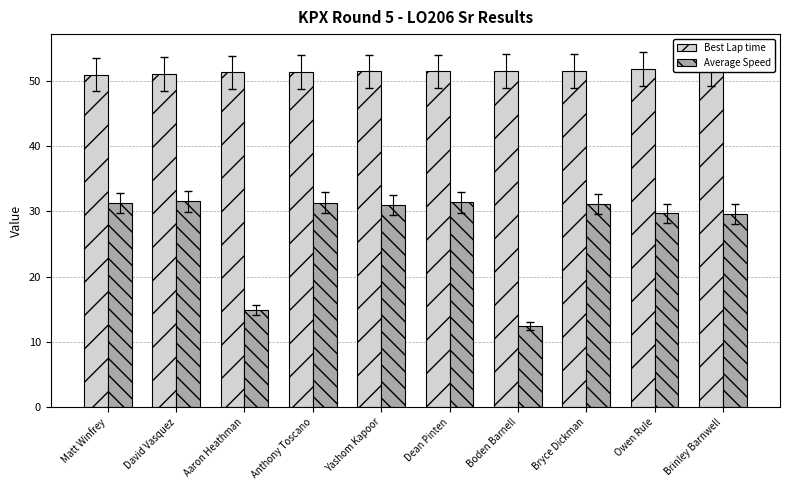

Read the Best Lap time value at Yashom Kapoor.

51.4